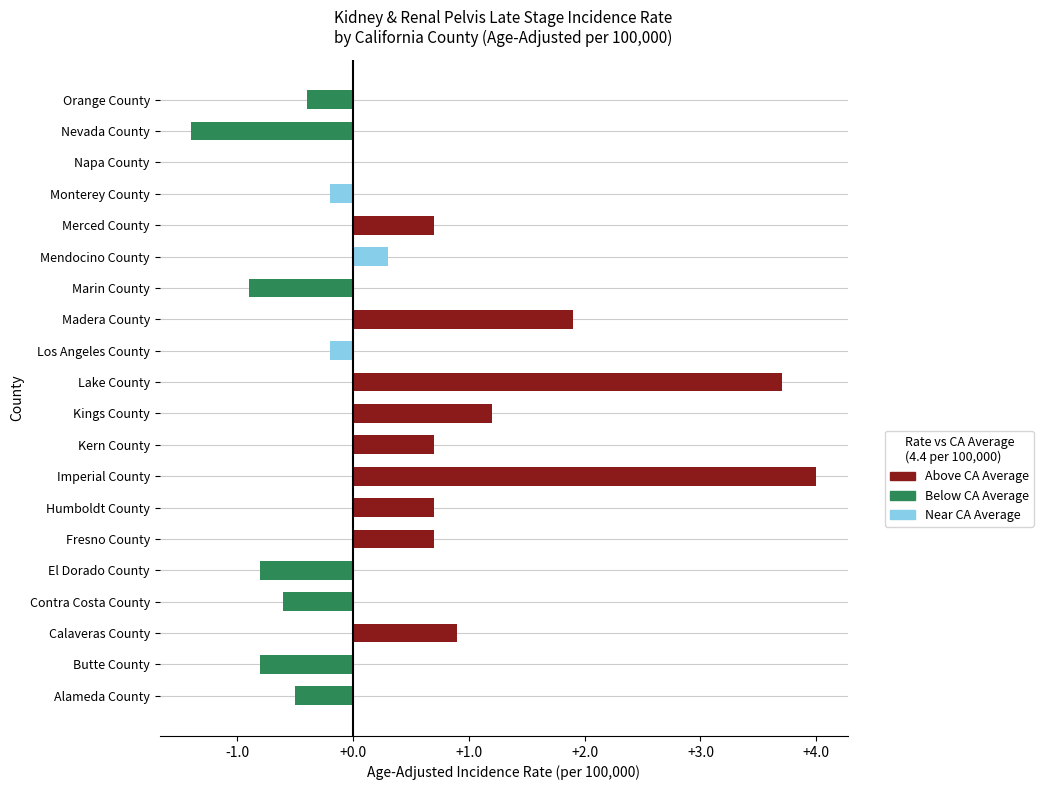

Rank the categories by value from highest to lowest.

7, 10, 12, 9, 2, 5, 6, 8, 15, 14, 17, 11, 16, 19, 0, 3, 1, 4, 13, 18